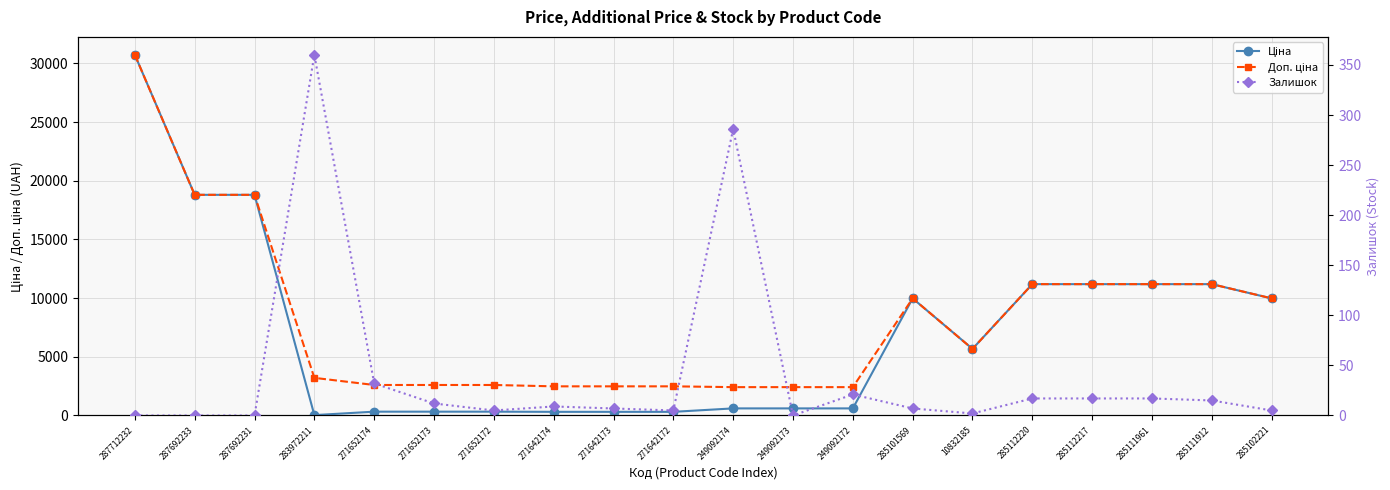

What is the difference between the second highest and minimum values in the Ціна series?

18764.8